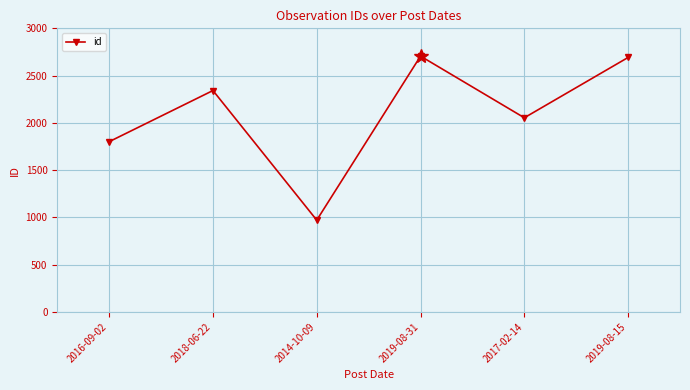

Which label corresponds to the smallest value in the chart?

2014-10-09